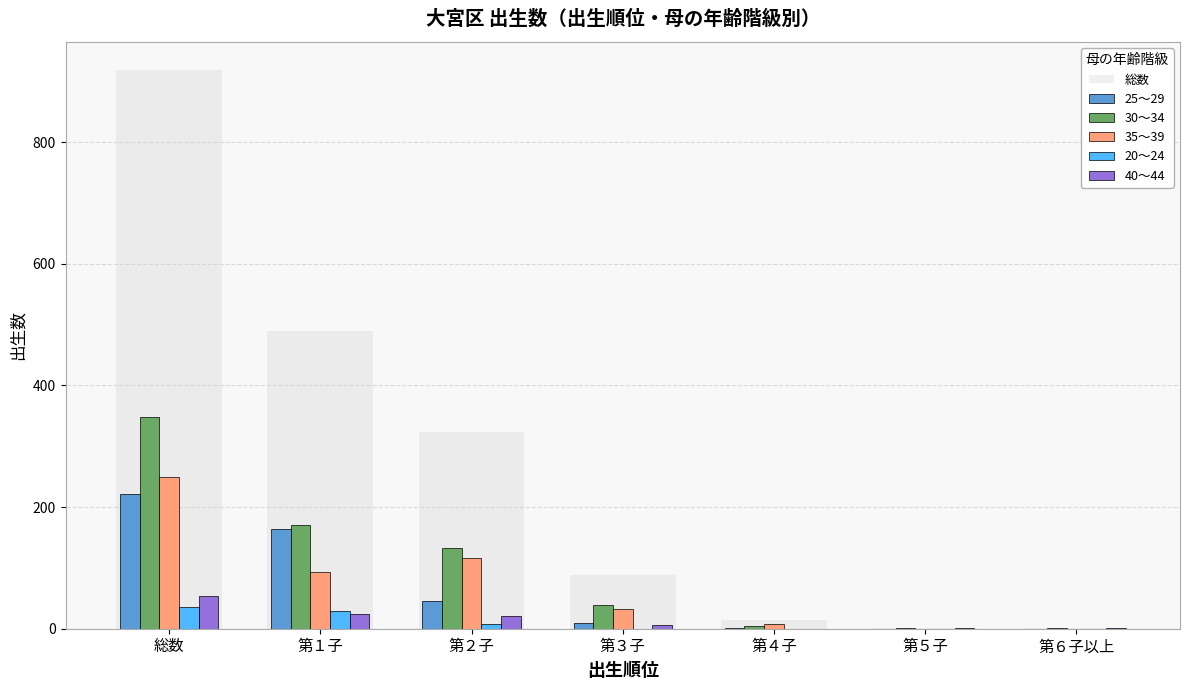

Which series has the widest spread of values?

総数